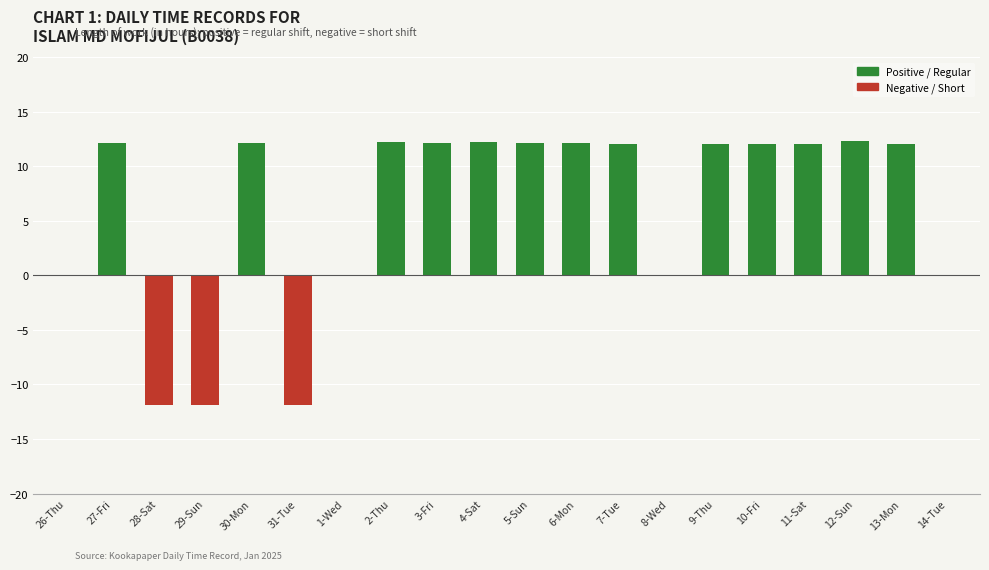

Reading right to left, list all the values displayed in this chart.

Positive / Regular: 0.0	12.1	12.3	12.1	12.1	12.1	0.0	12.1	12.1	12.1	12.2	12.1	12.2	0.0	0.0	12.2	0.0	0.0	12.2	0.0
Negative / Short: 0.0	0.0	0.0	0.0	0.0	0.0	0.0	0.0	0.0	0.0	0.0	0.0	0.0	0.0	-11.9	0.0	-11.8	-11.8	0.0	0.0